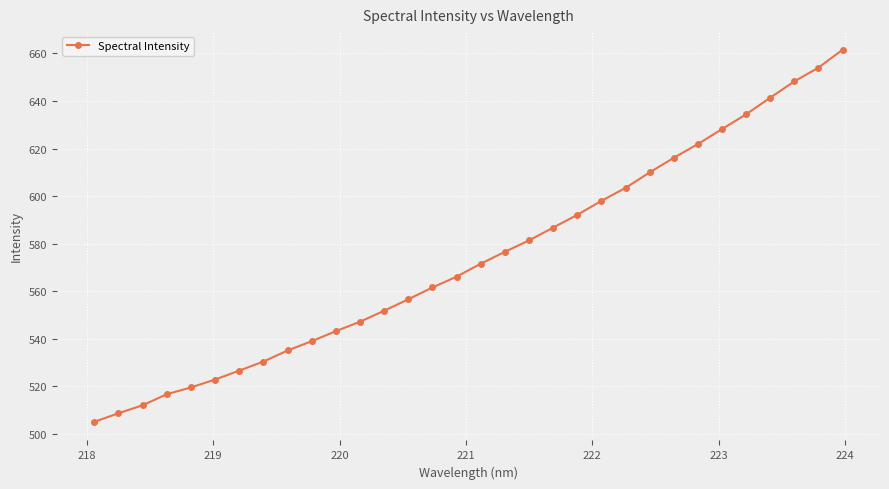

What is the value of the 5th point from the left?

519.6